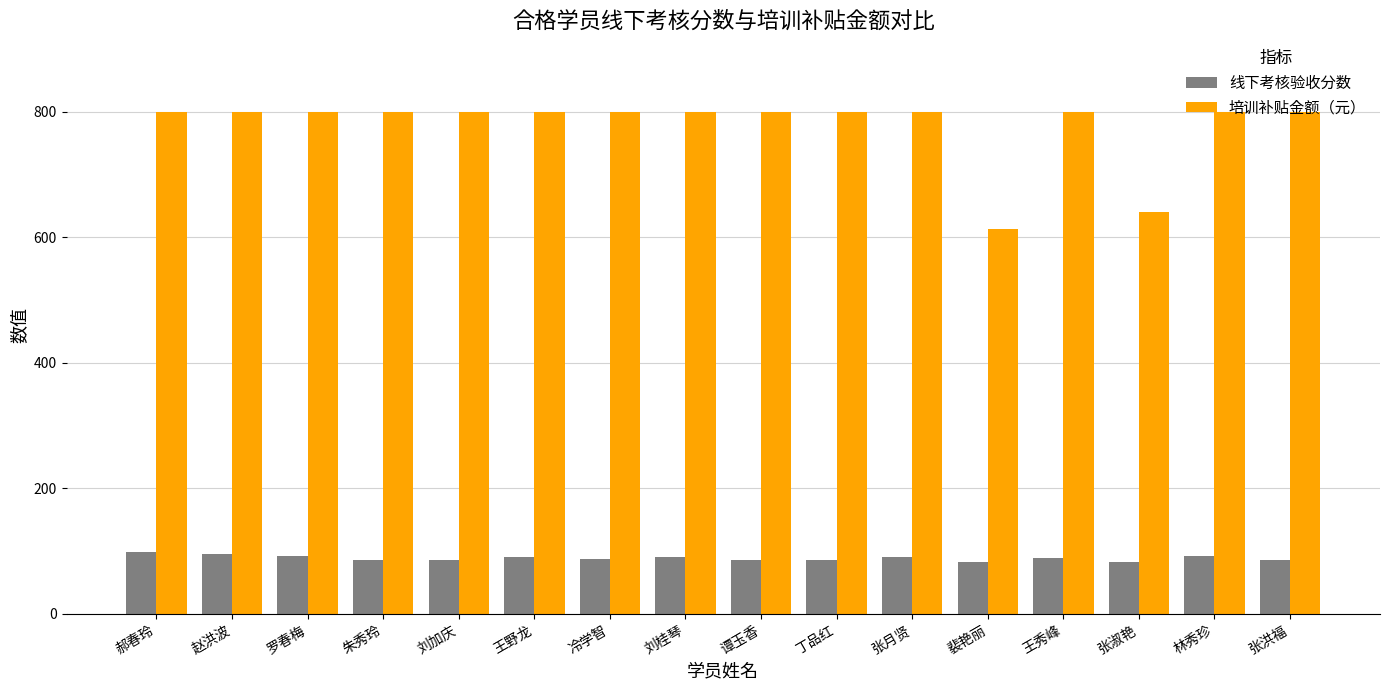

Count the number of categories in the chart.

16